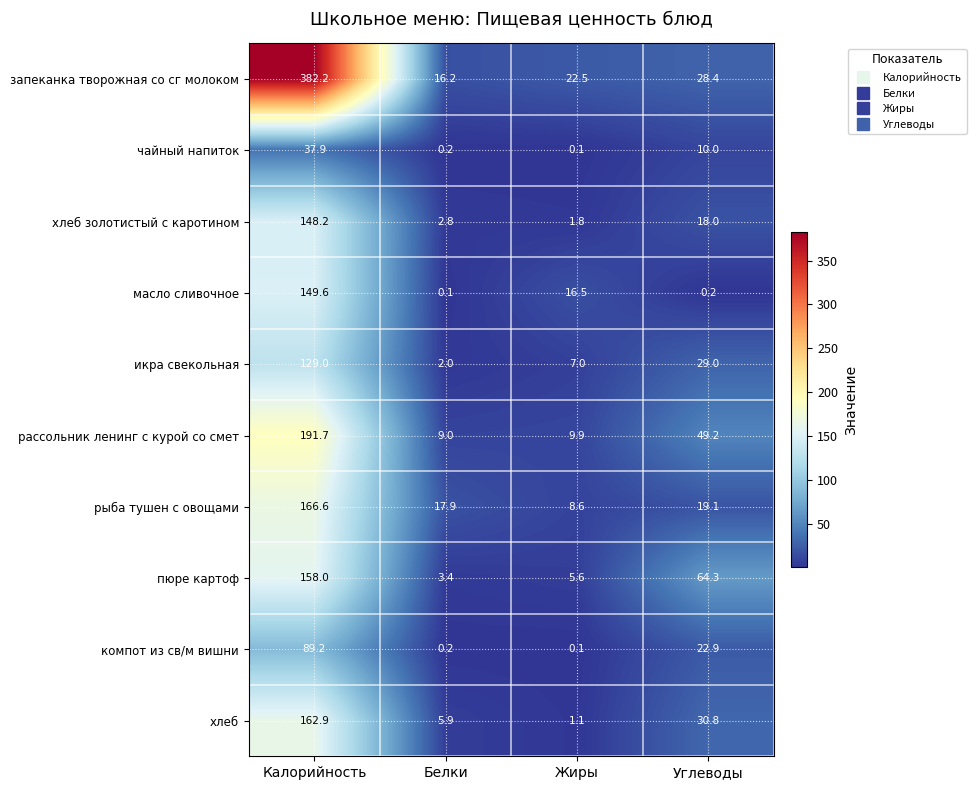

Which series changed the most between Белки and Углеводы?

пюре картоф